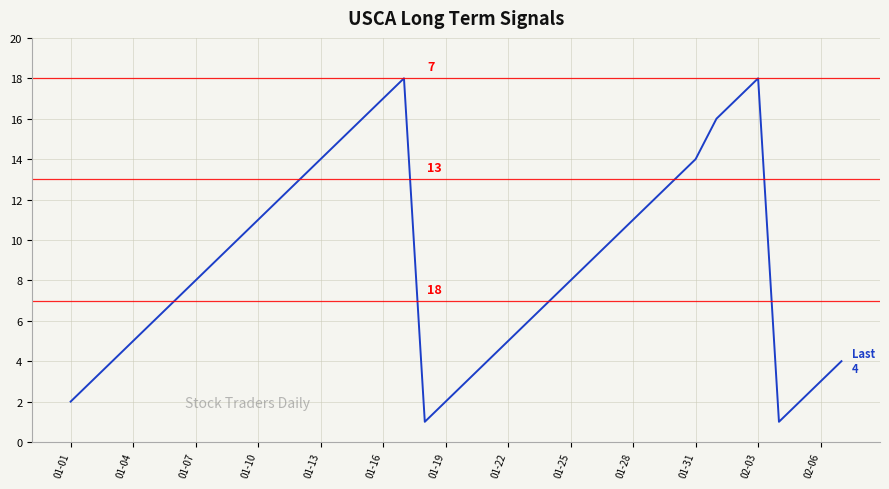

How many values are below 9?

19